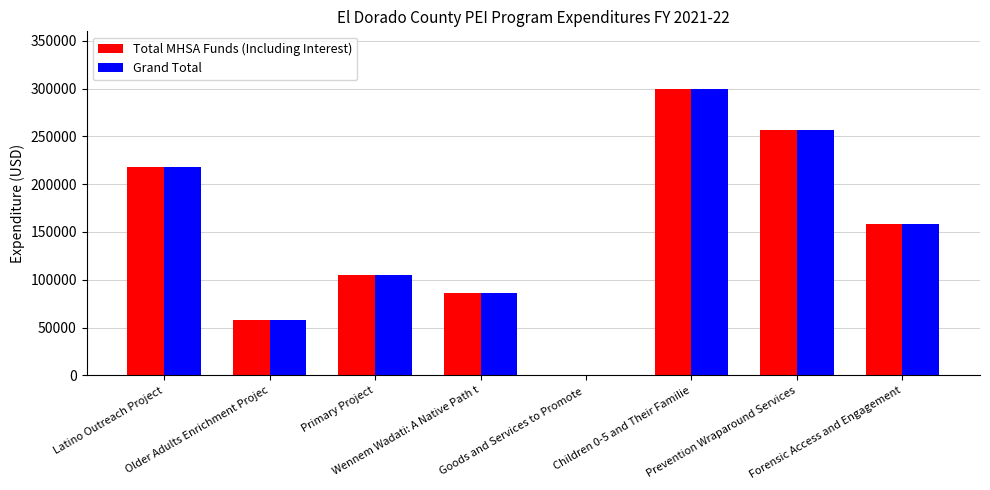

The value of Grand Total at Forensic Access and Engagement is 157832. True or false?

True